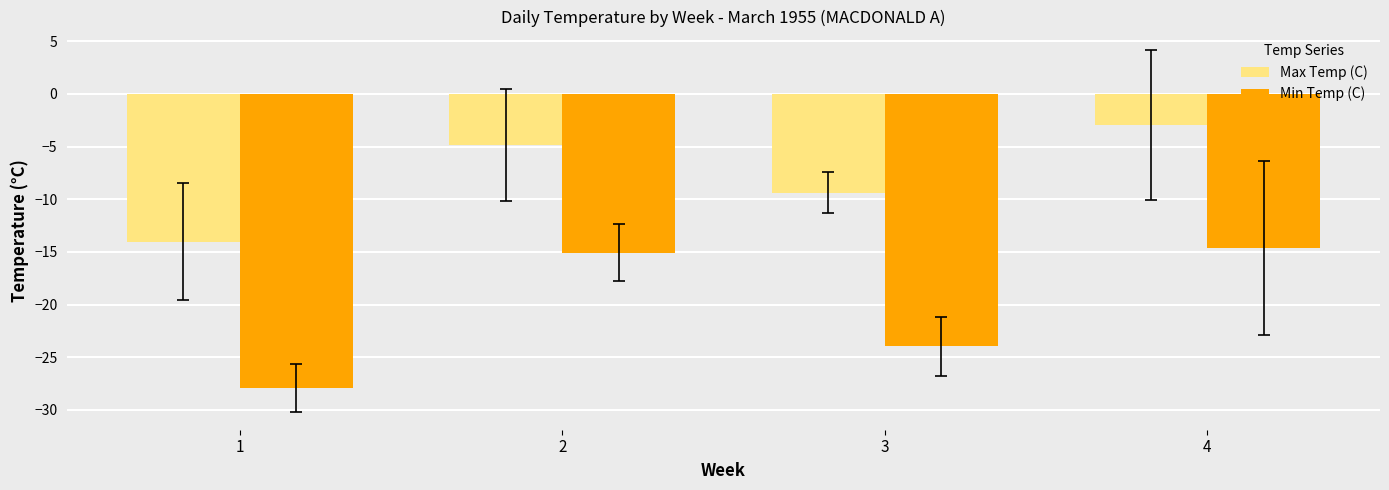

How many values in the Min Temp (C) series are below -15?

3